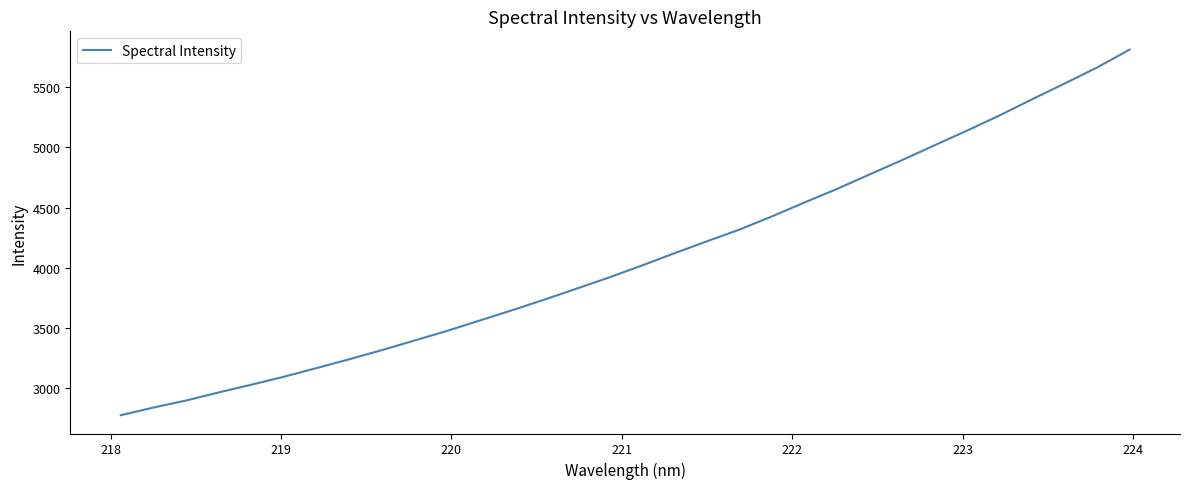

How many lines are shown in the chart?

1